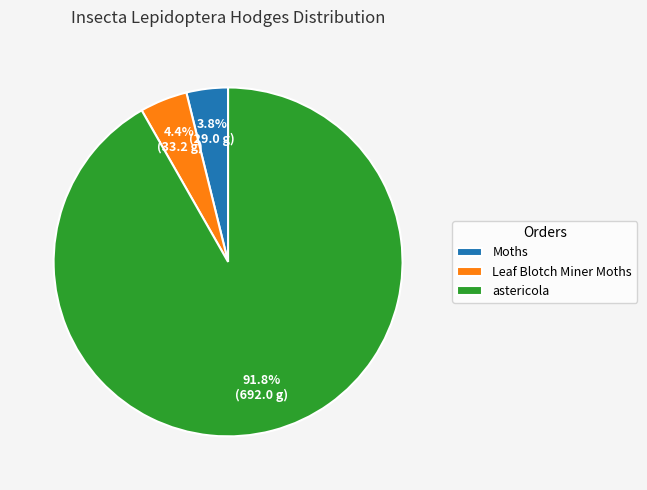

Is there any slice that represents more than half of the pie?

Yes